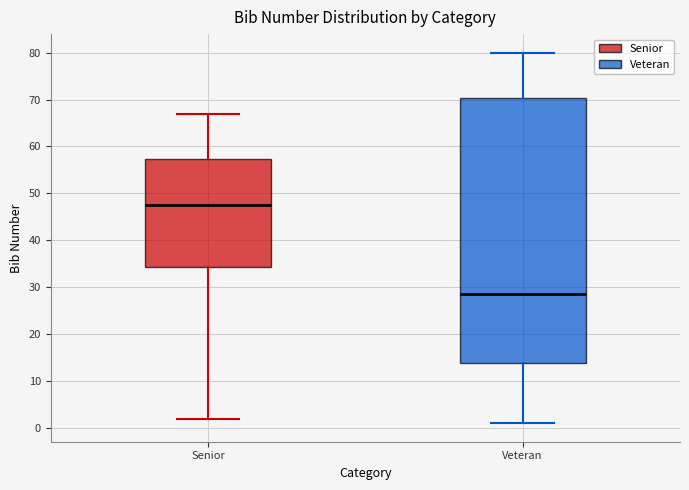

Reading left to right, transcribe this box plot: for each box, give where its median line is, the range the box spans, and where its two whiskers end, as read against the y-axis. The values are not printed on the chart, so give them approximately, as read against the axis.

Senior: median 48, box 34 to 57, whiskers 2 to 67
Veteran: median 29, box 14 to 70, whiskers 1 to 80